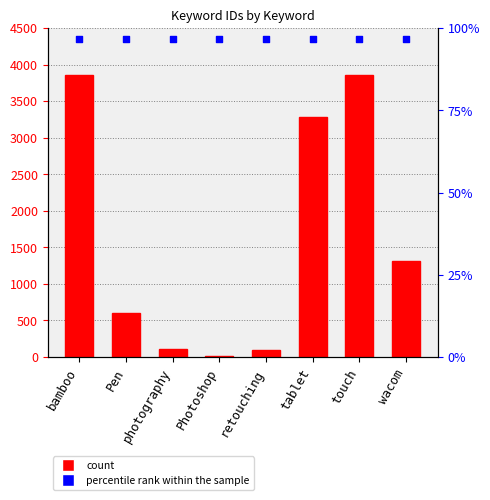

Which series has the largest total across all categories?

percentile rank within the sample